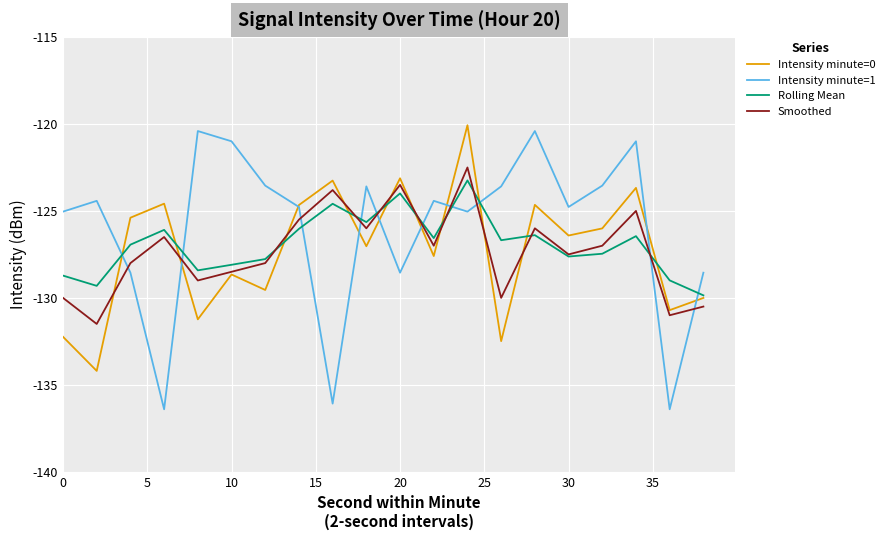

What is the highest value of the Intensity minute=0 series?

-120.1